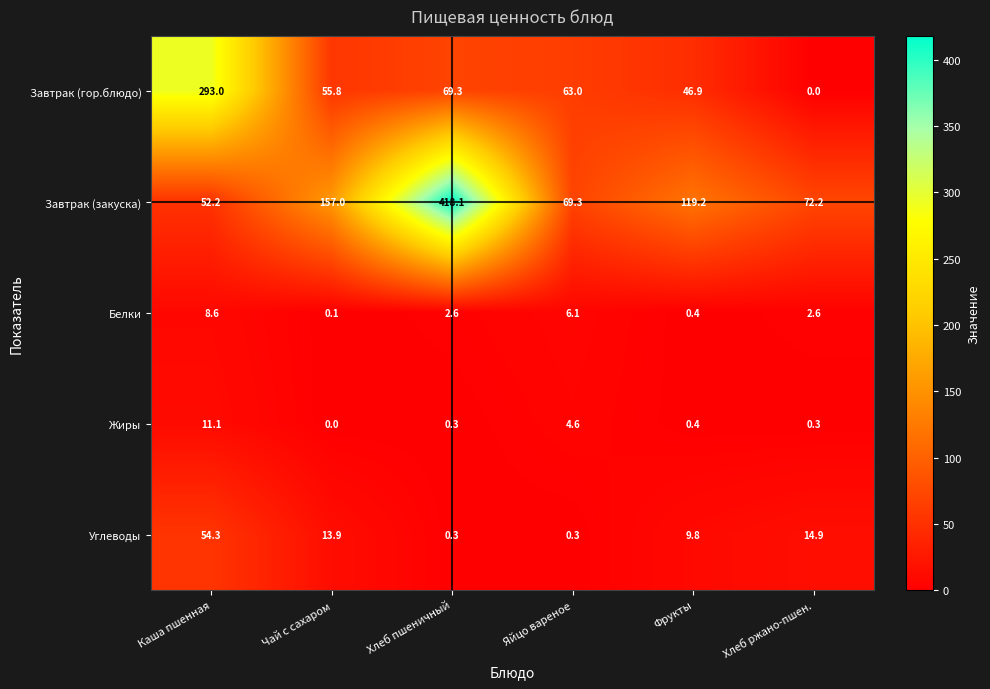

Where does the Углеводы series first go above 13?

Каша пшенная